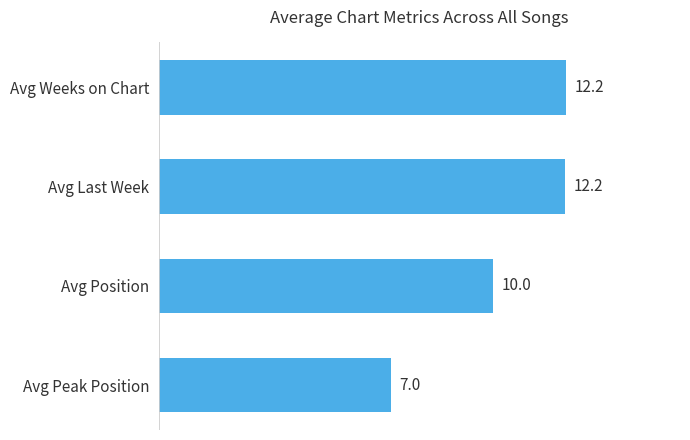

What is the greatest value displayed?

12.2